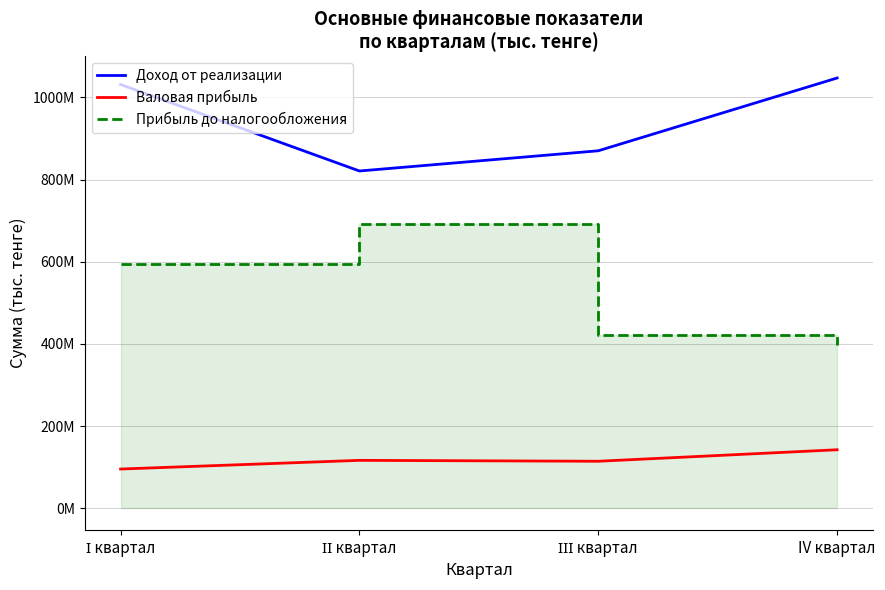

Which has a higher value, ІІ квартал or IV квартал?

IV квартал